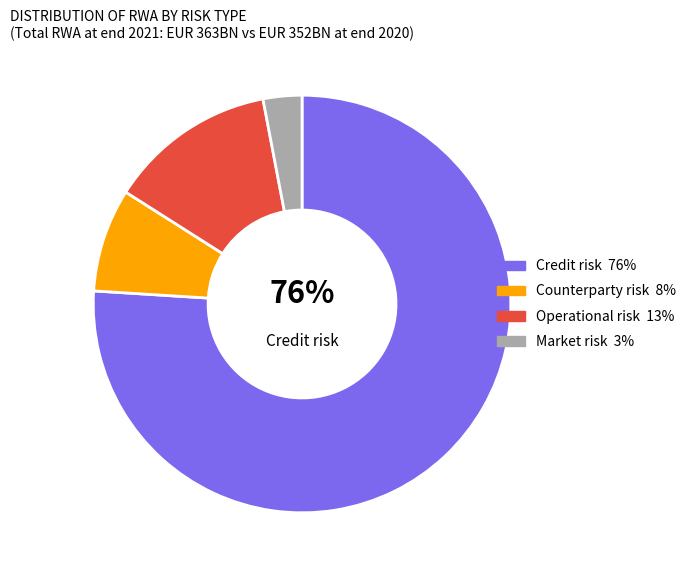

To the nearest percent, what is the difference between the largest and smallest slice percentages?

73%